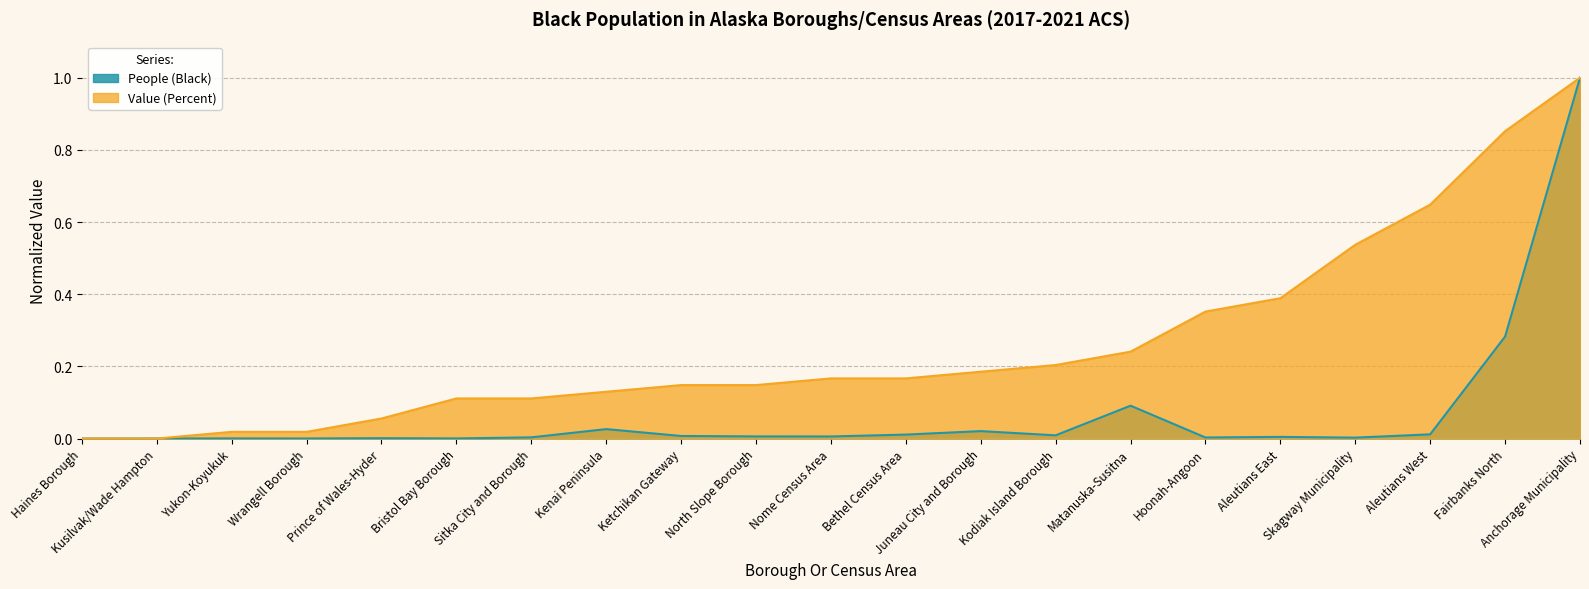

What is the total value across all series at Sitka City and Borough?

0.1